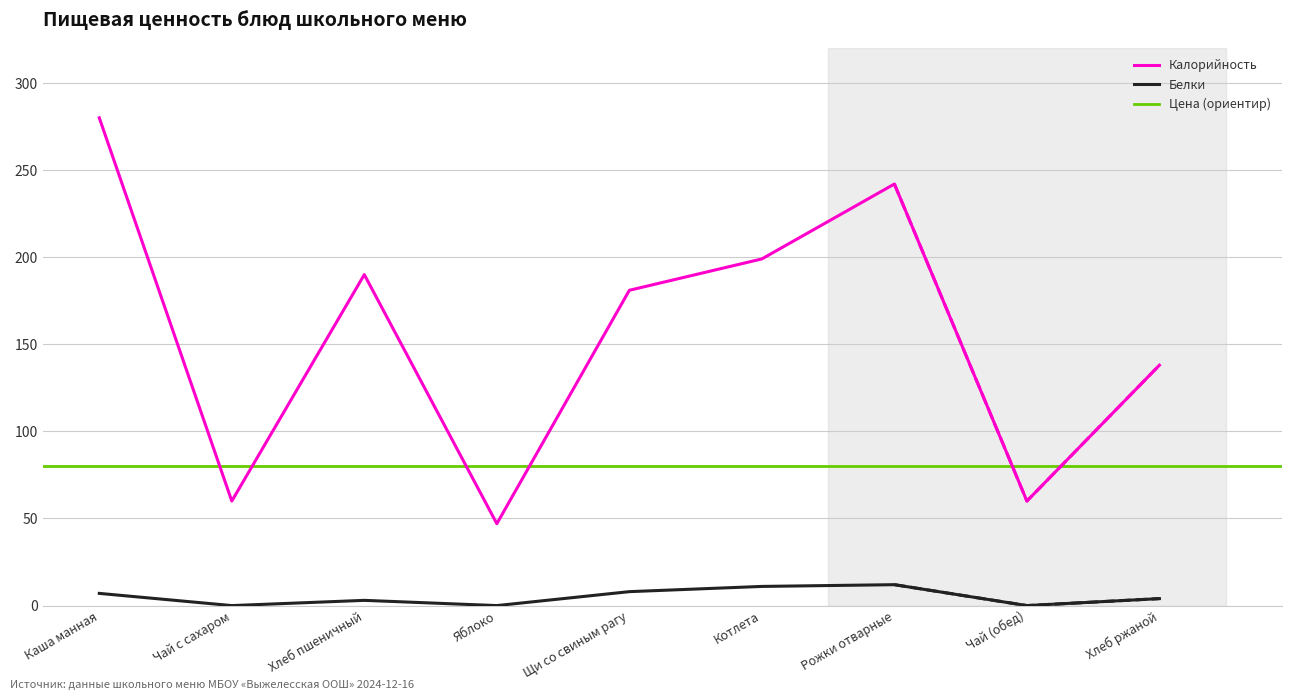

At which category does Калорийность reach its first local peak?

Хлеб пшеничный